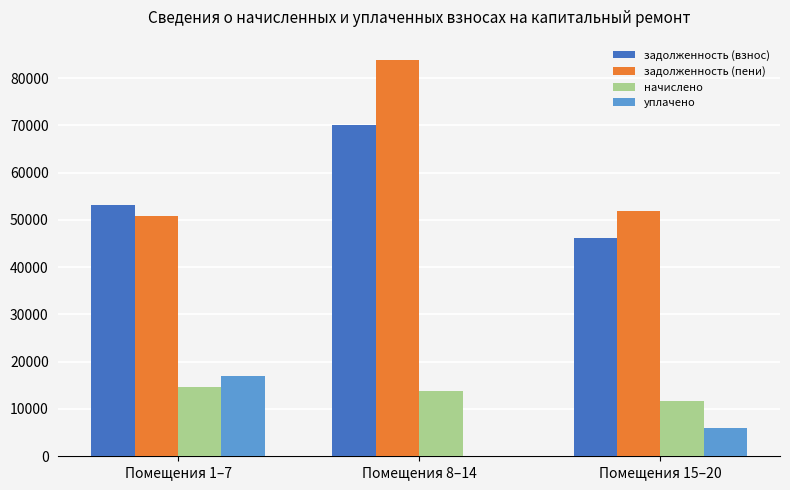

What is the maximum value for задолженность (взнос)?

70003.7